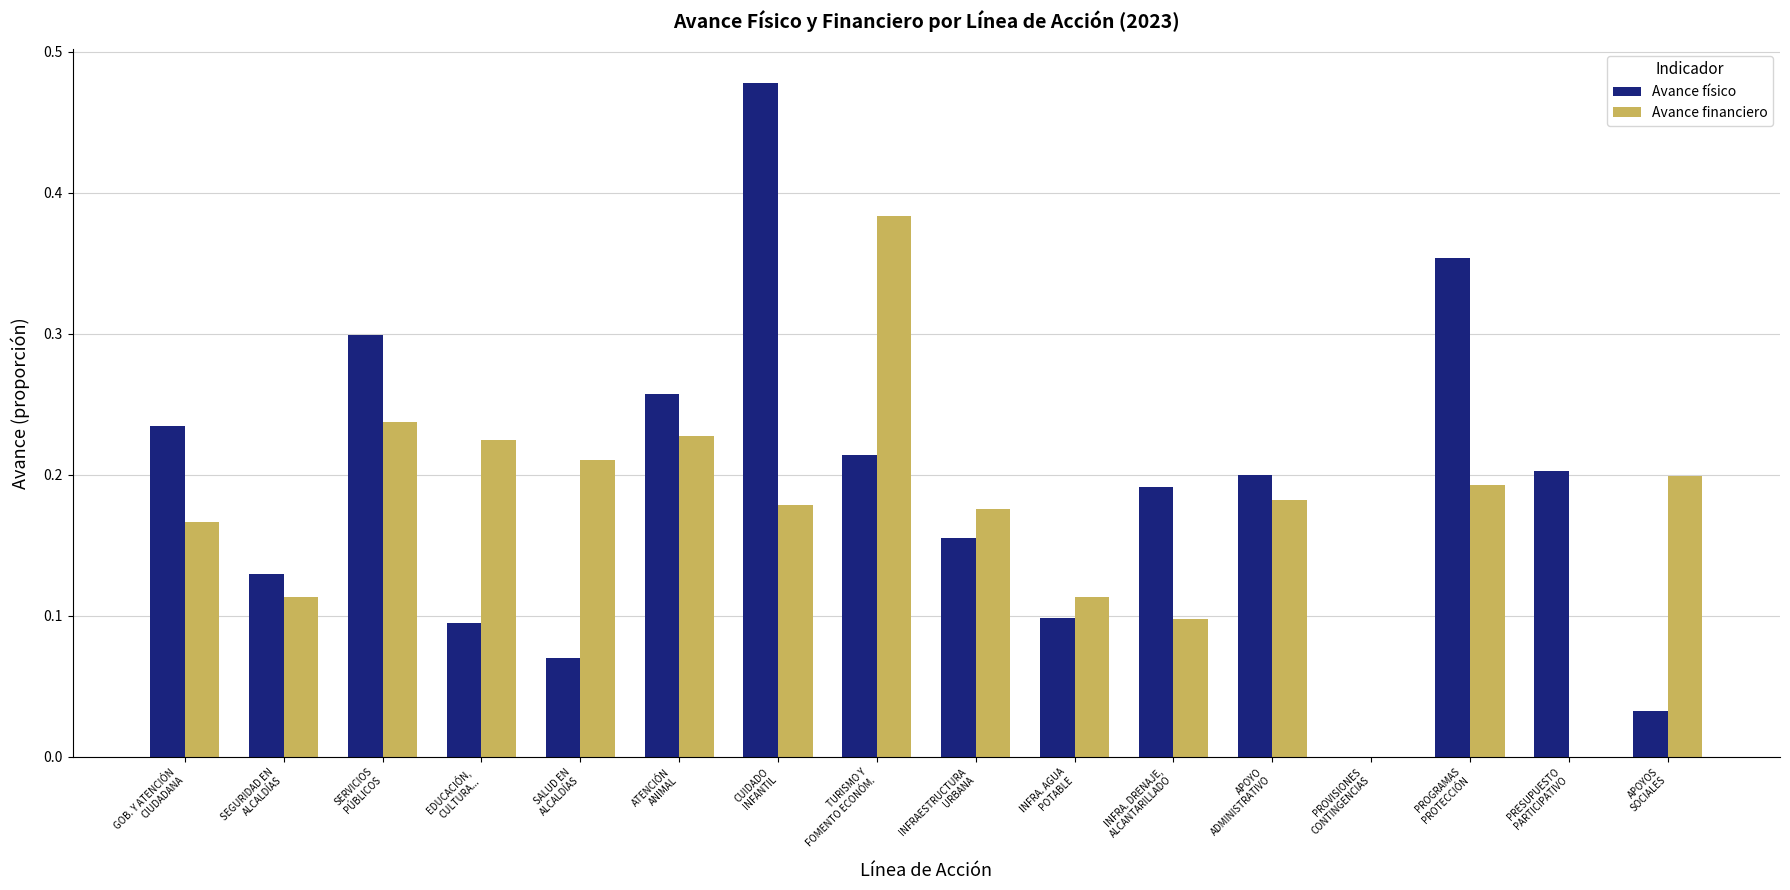

The value of Avance físico at SALUD EN
ALCALDÍAS is 0.1. True or false?

True